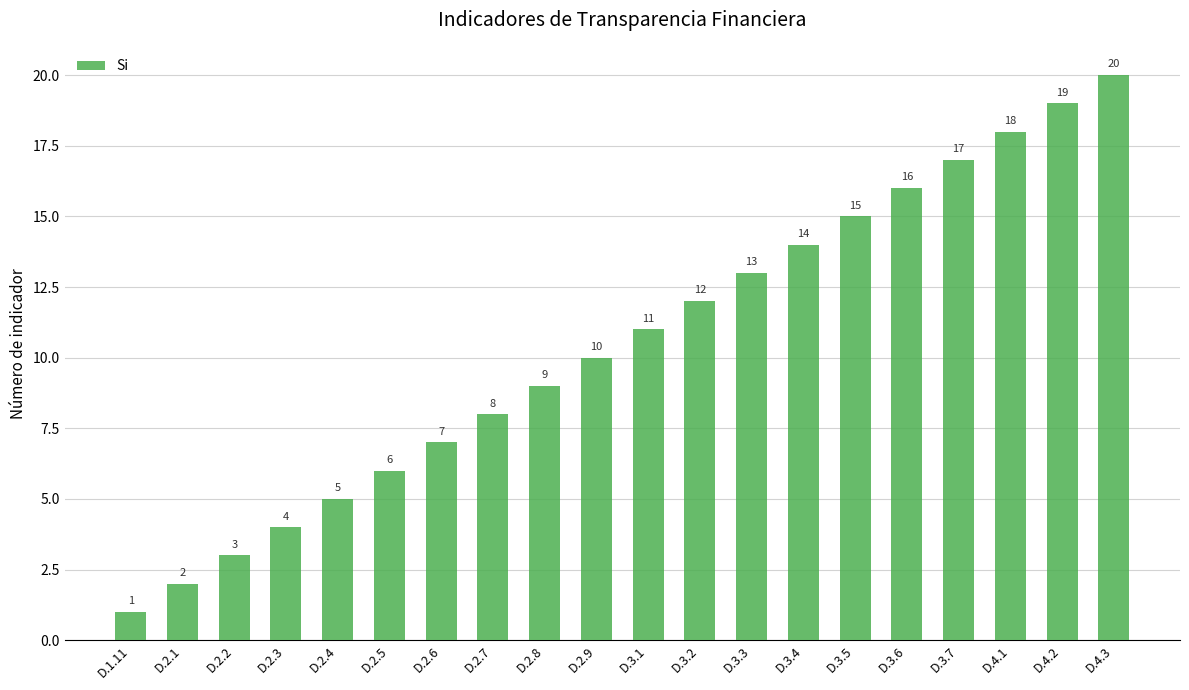

What is the label of the 9th bar from the left?

D.2.8